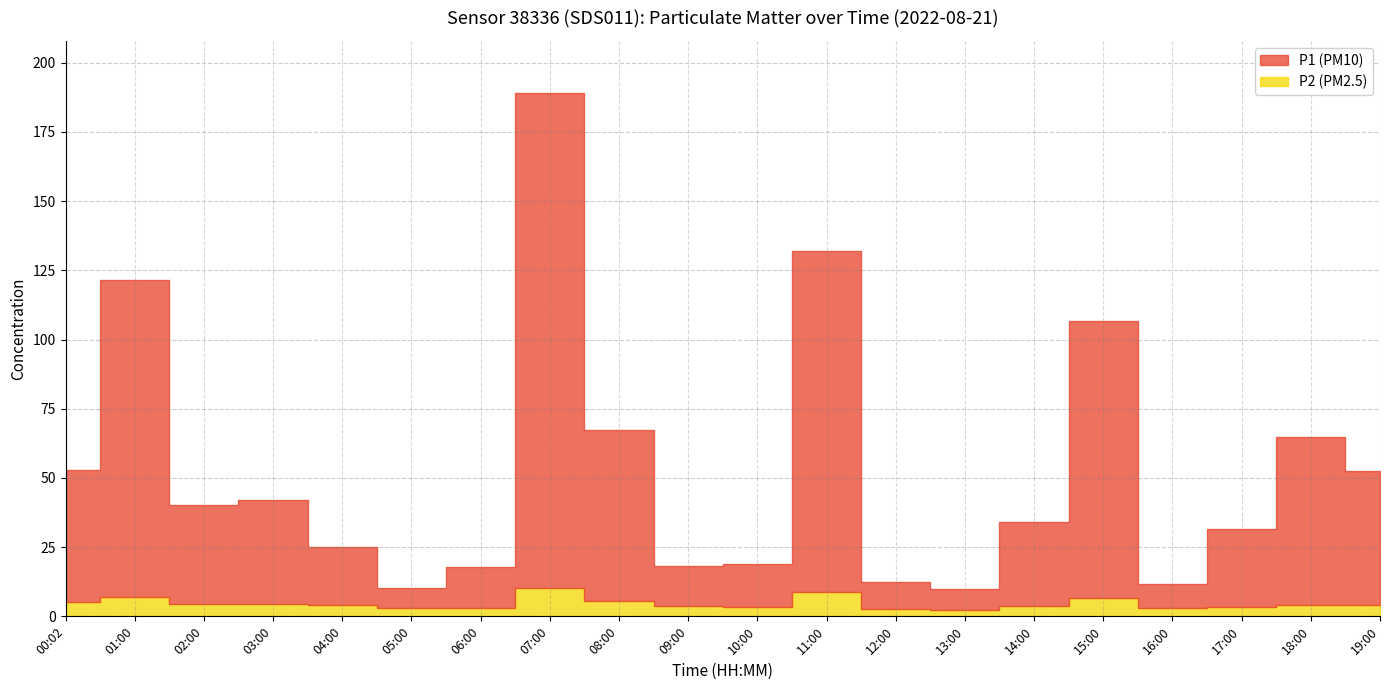

List the series in order of their overall mean, highest first.

P1, P2